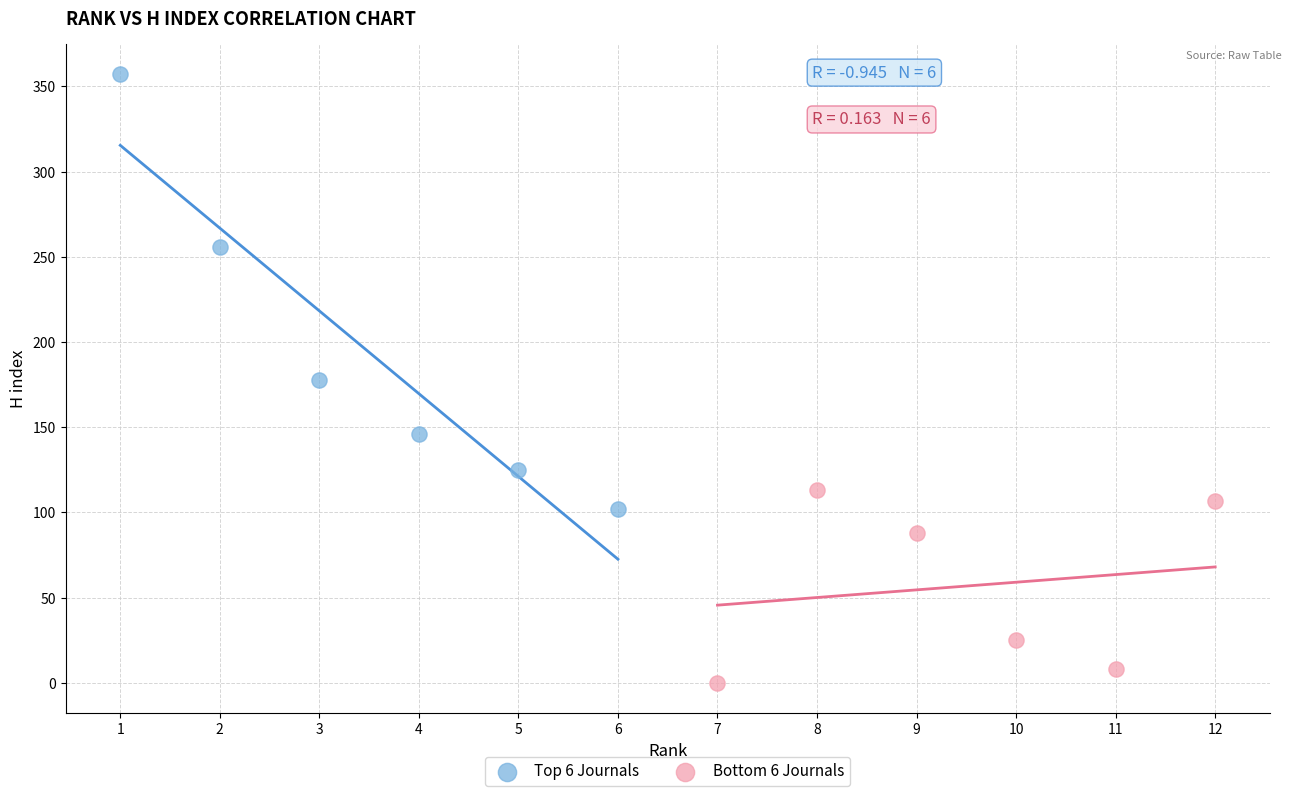

Which series reaches the minimum Y coordinate?

Bottom 6 Journals